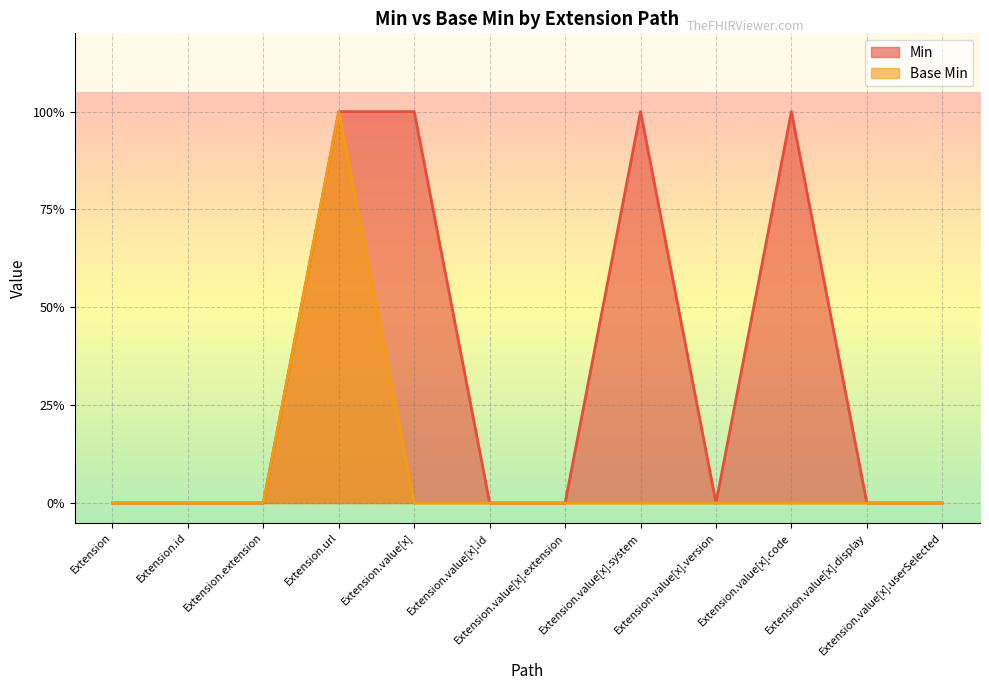

The value of Min at Extension.value[x].userSelected is 0. True or false?

False